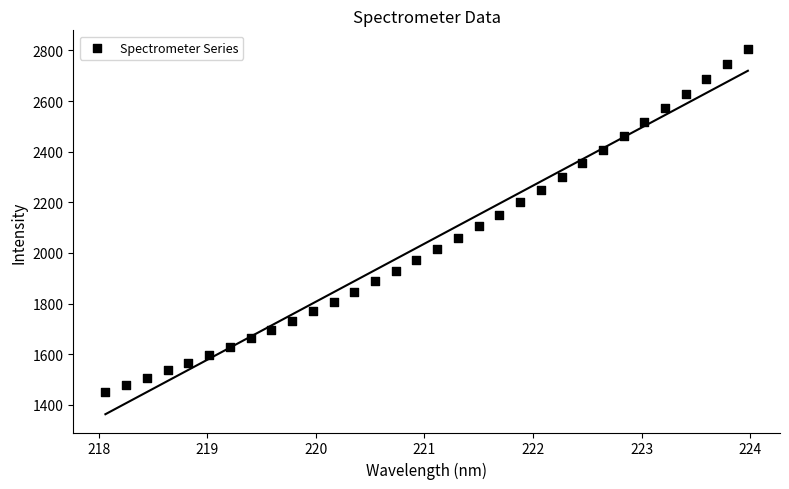

What is the range of Y values (max minus min)?

1357.1